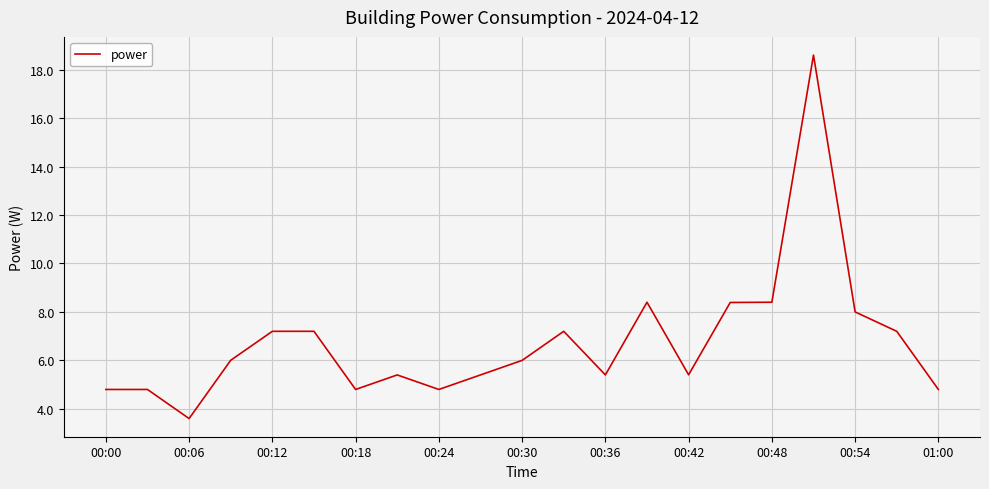

Reading right to left, what are all the values shown in this chart?

4.8	7.2	8.0	18.6	8.4	8.4	5.4	8.4	5.4	7.2	6.0	5.4	4.8	5.4	4.8	7.2	7.2	6.0	3.6	4.8	4.8